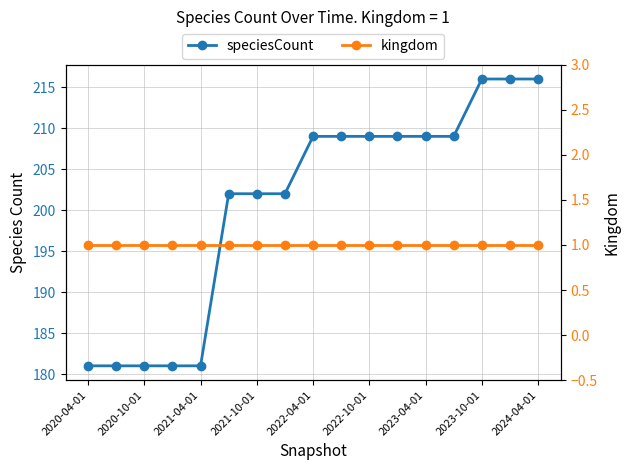

Does the chart display data point markers on the line(s)?

Yes